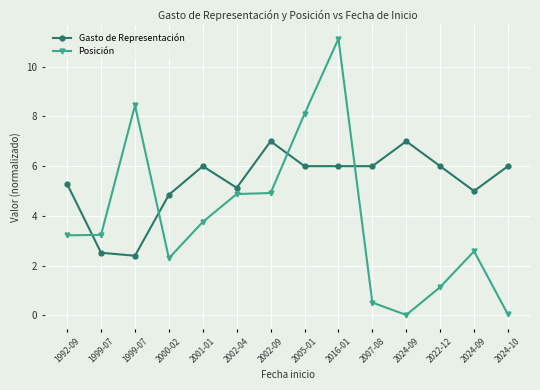

Which series has the largest total across all categories?

Gasto de Representación